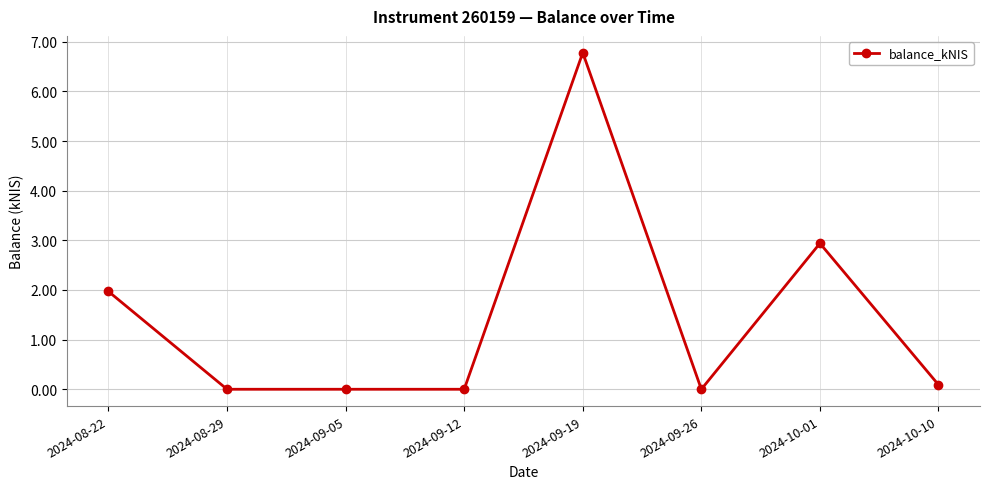

Which category has the highest value across all series?

2024-09-19